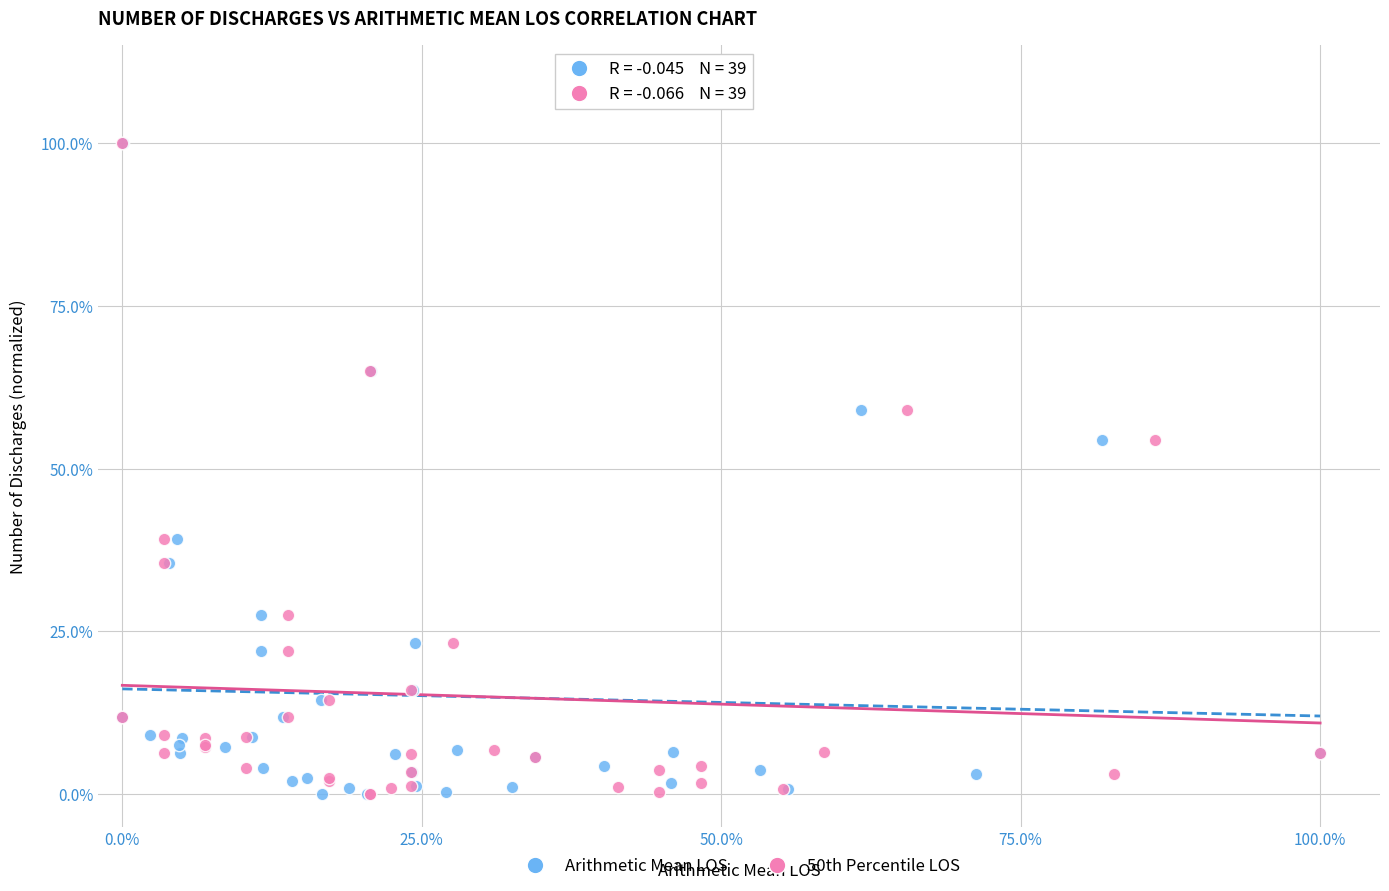

What are all the series names shown in the legend?

Arithmetic Mean LOS, 50th Percentile LOS